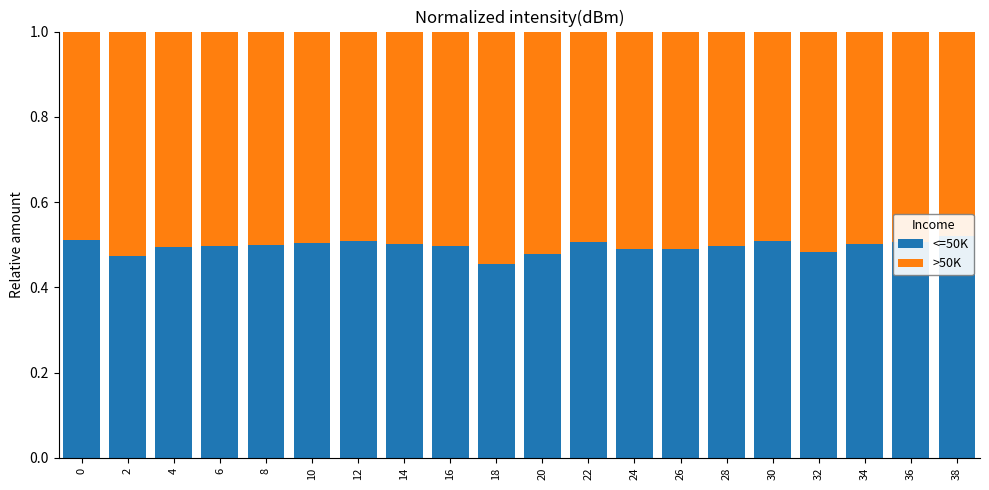

Where is >50K nearest to the value 0?

38